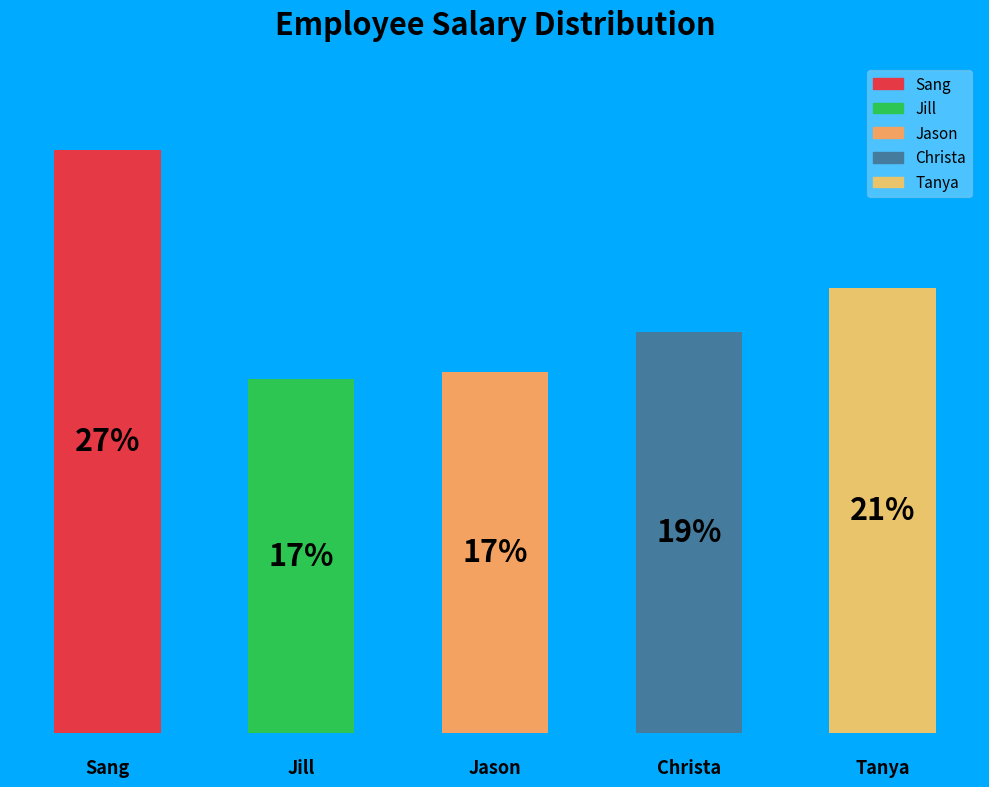

Does the chart contain any negative values?

No